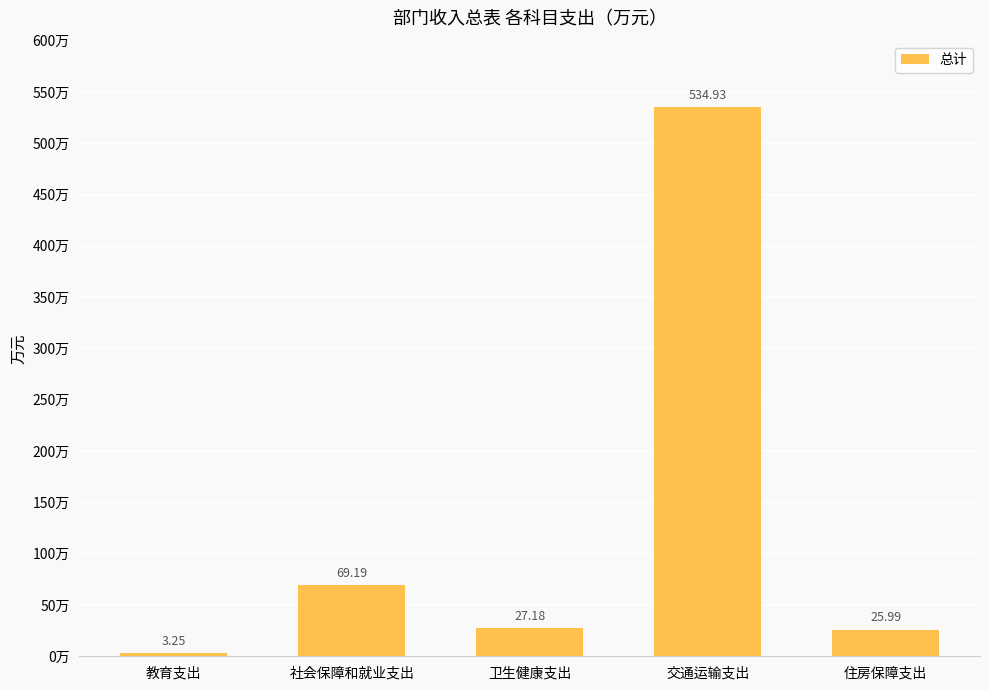

What is the value of the 3rd bar from the left?

27.2